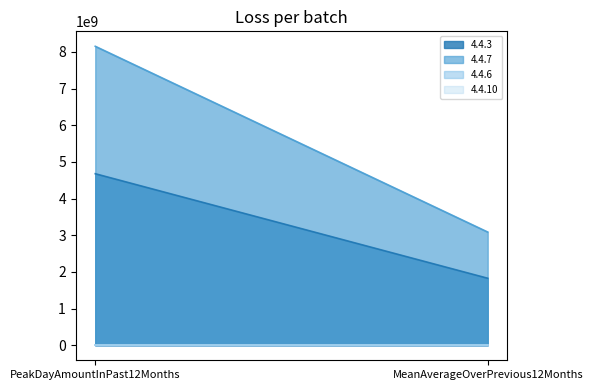

How many categories are shown in the chart?

2